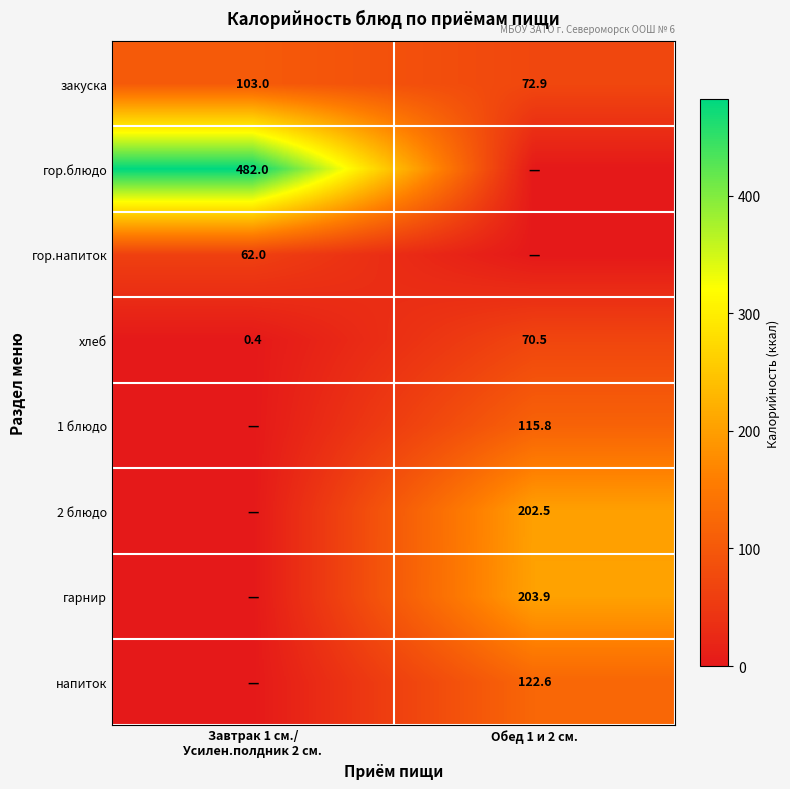

What is the maximum value for закуска?

103.0